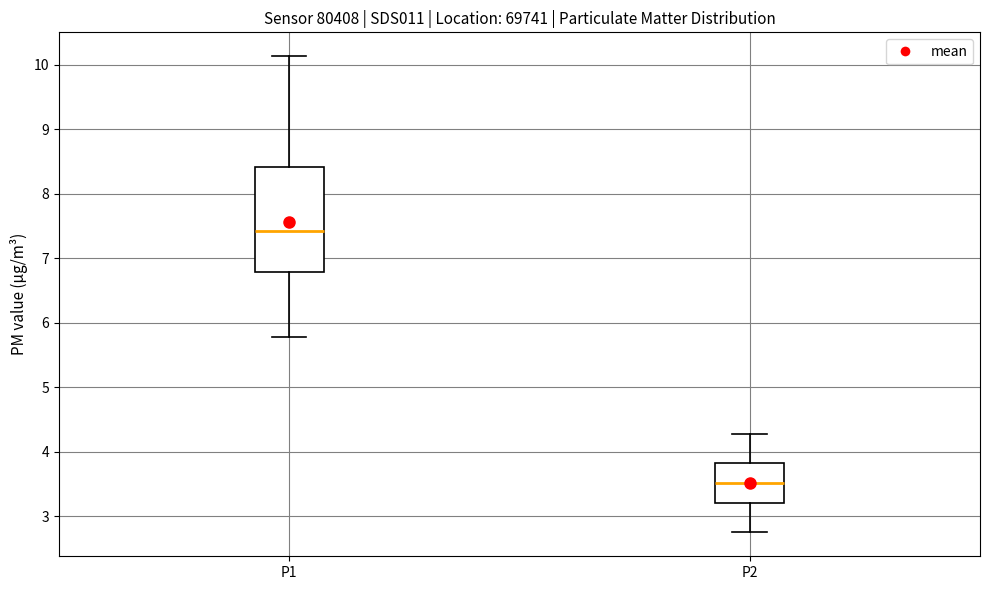

Comparing the boxes themselves (not the whiskers), which one is the tallest?

P1